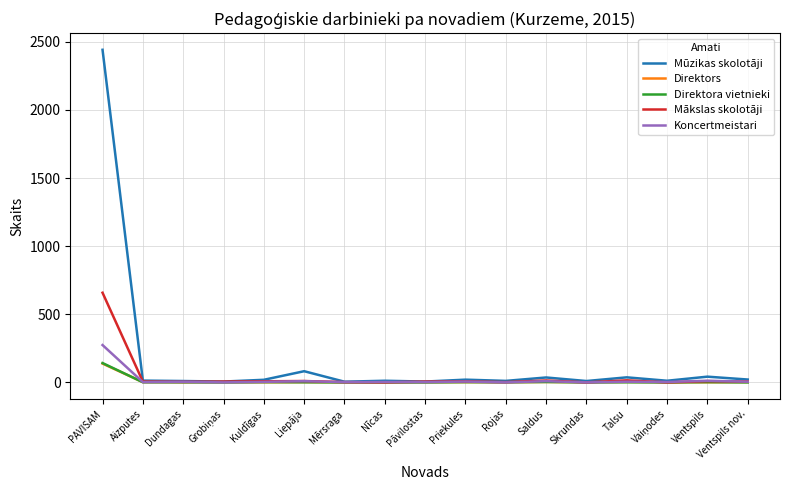

How many distinct data groups are displayed?

5